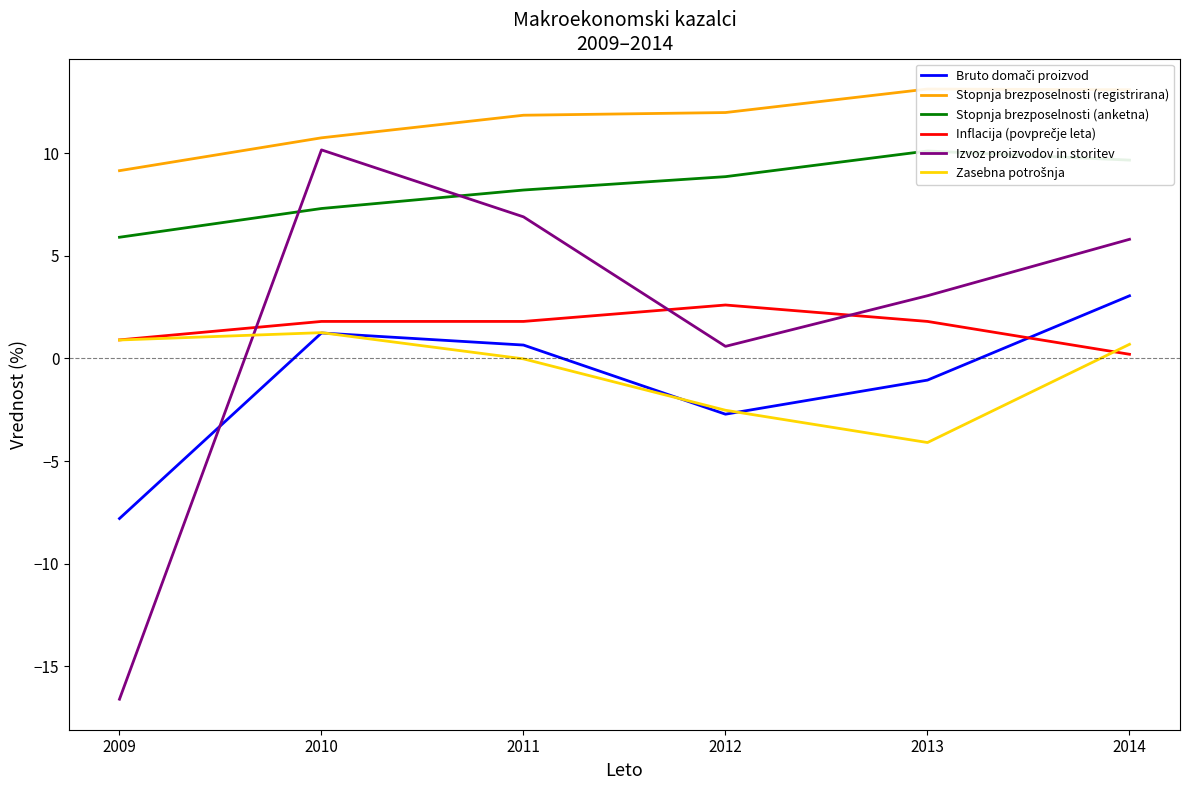

How many times do Inflacija (povprečje leta) and Zasebna potrošnja cross each other?

1